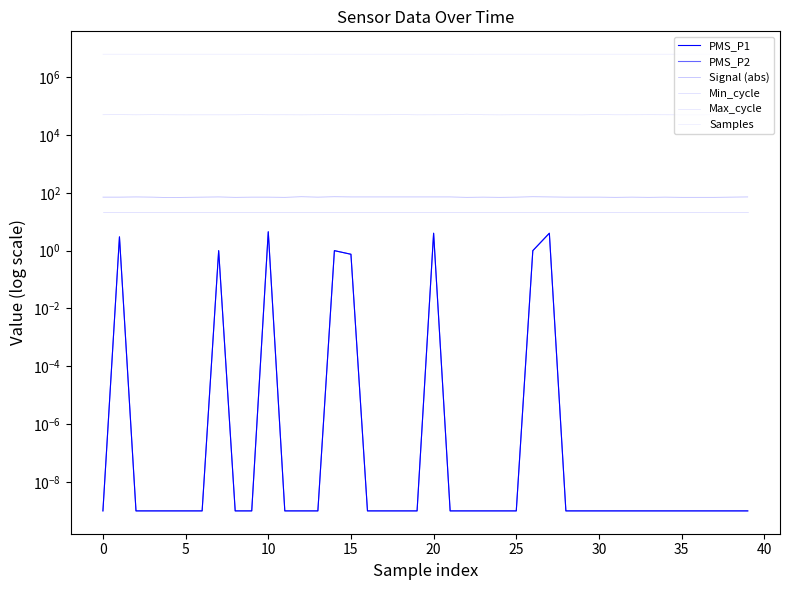

True or false: Signal (abs) and Min_cycle cross at least once.

False